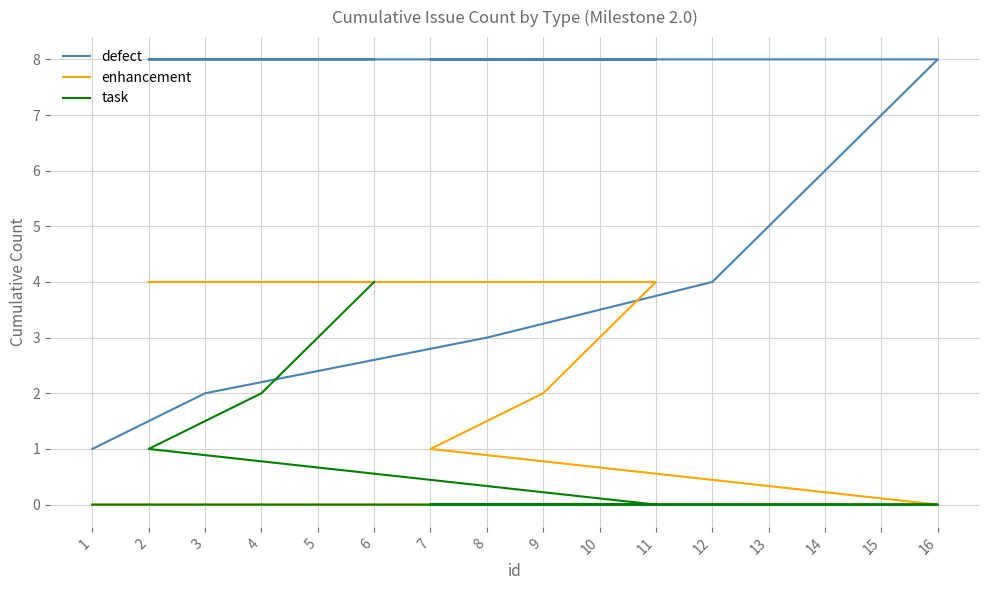

What value does the defect series have at 4?

8